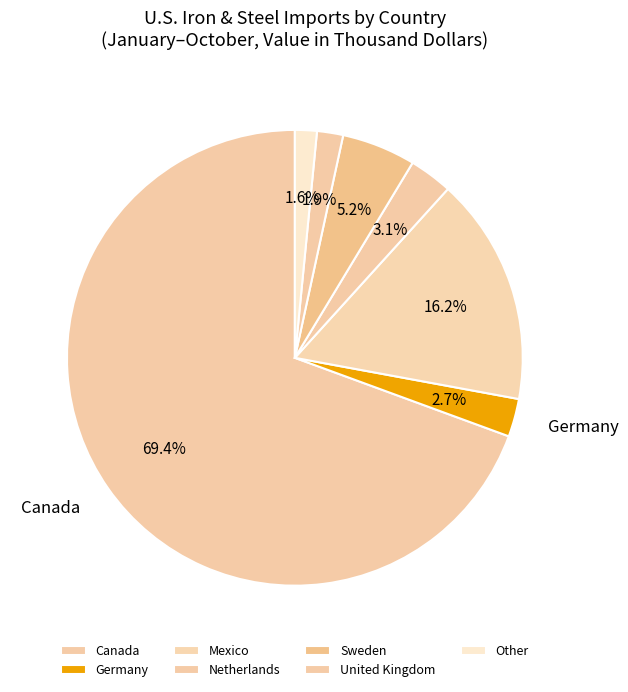

How much of the chart is everything except United Kingdom?

98.1%